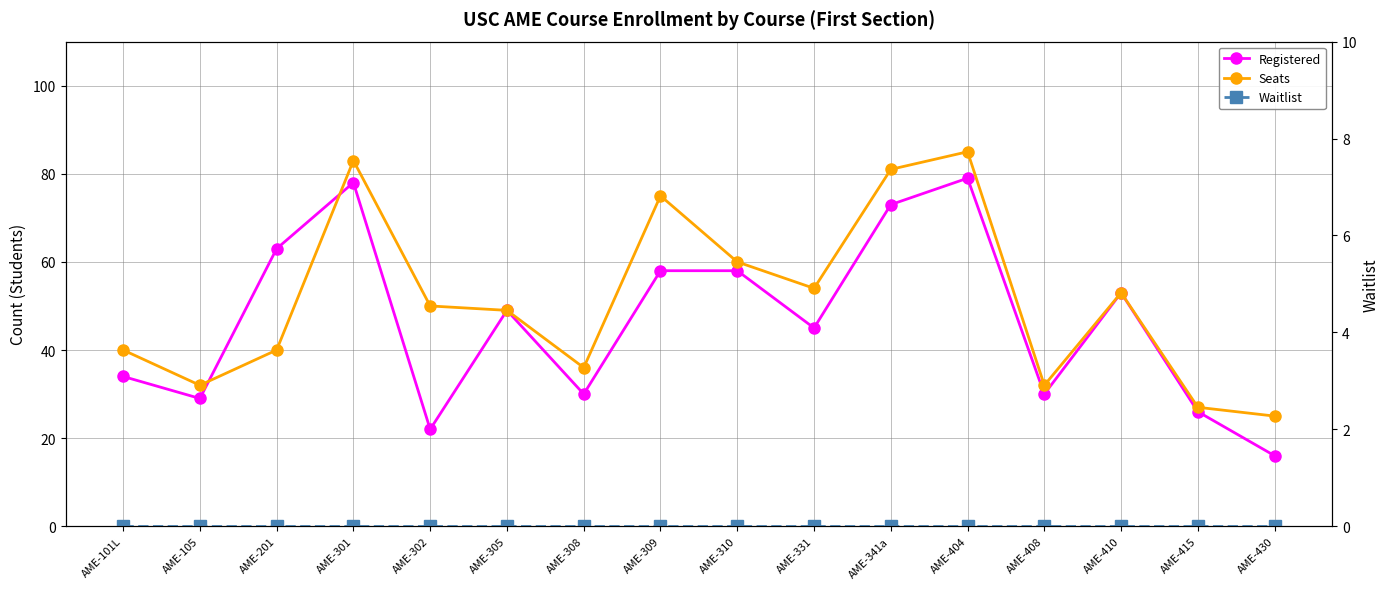

Which series has the largest total across all categories?

Seats